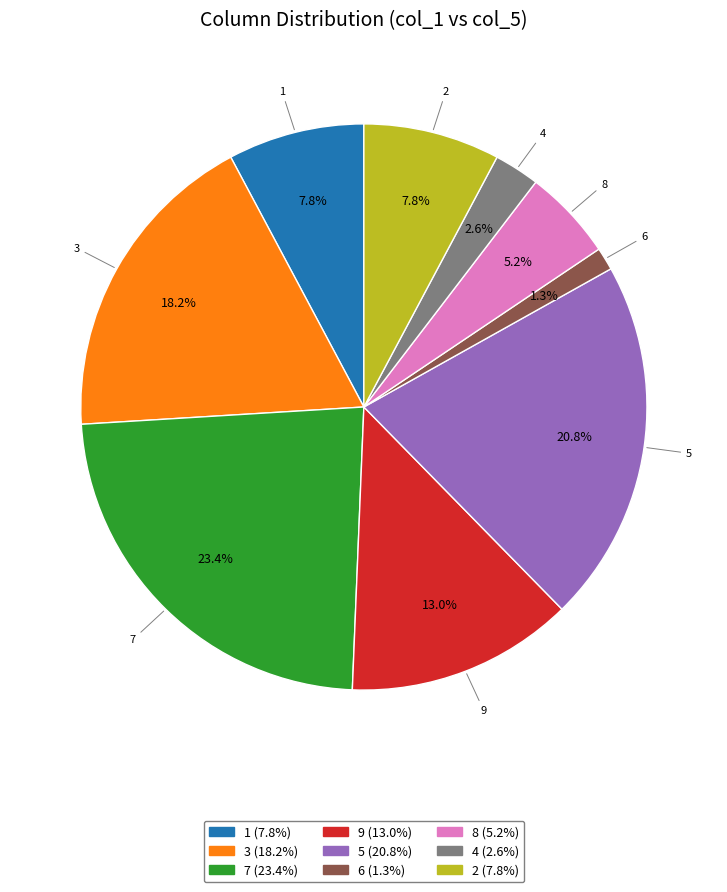

Does any single category account for the majority?

No